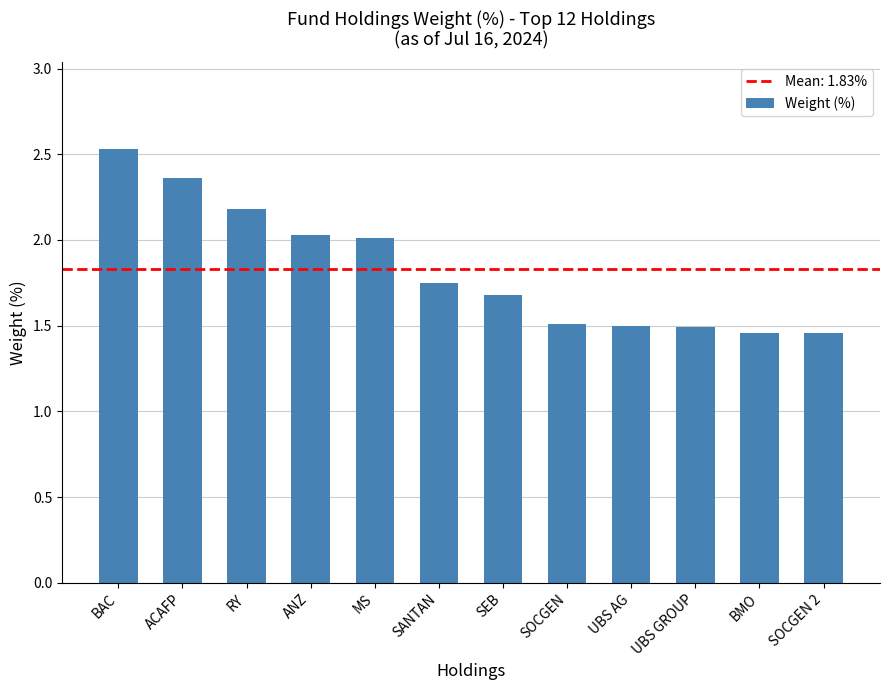

What is the change in value from BAC to ACAFP?

-0.2